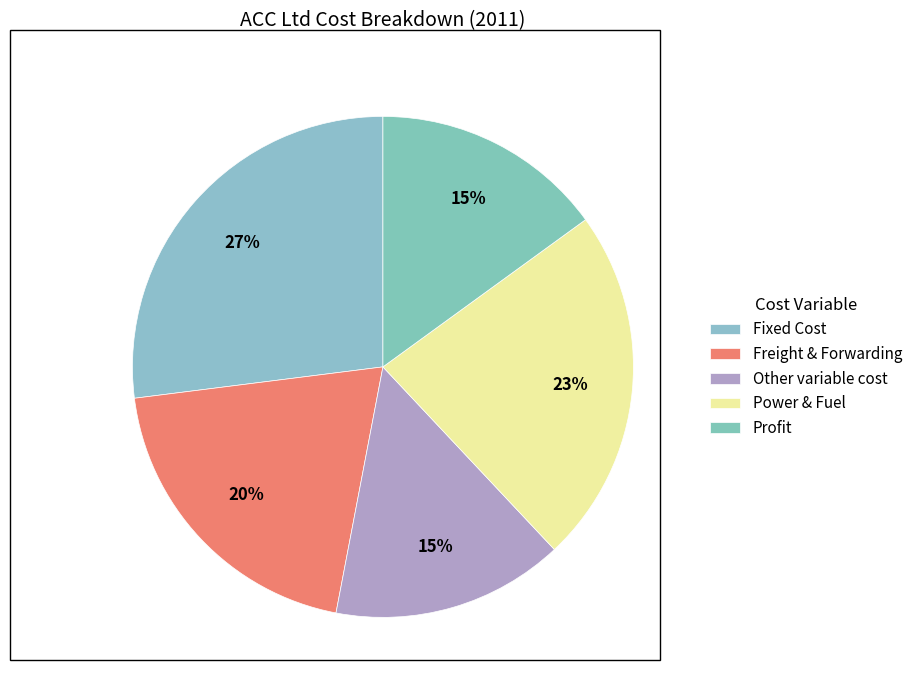

Count the number of slices in the pie.

5